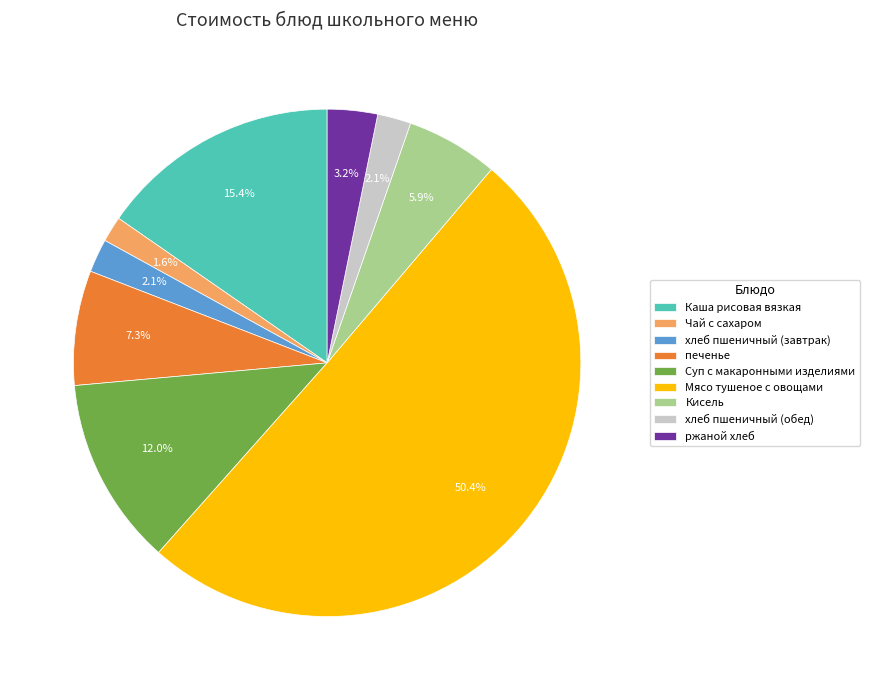

Which slice represents more than half of the pie?

Мясо тушеное с овощами